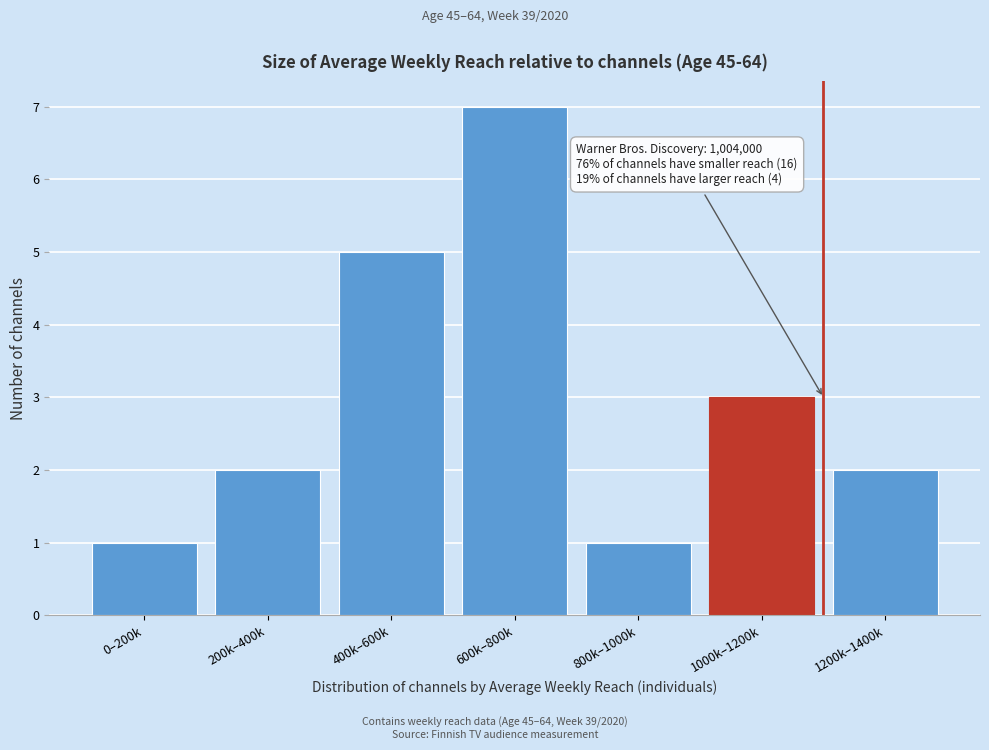

Reading left to right, what are all the values shown in this chart?

0–200k=1	200k–400k=2	400k–600k=5	600k–800k=7	800k–1000k=1	1000k–1200k=3	1200k–1400k=2